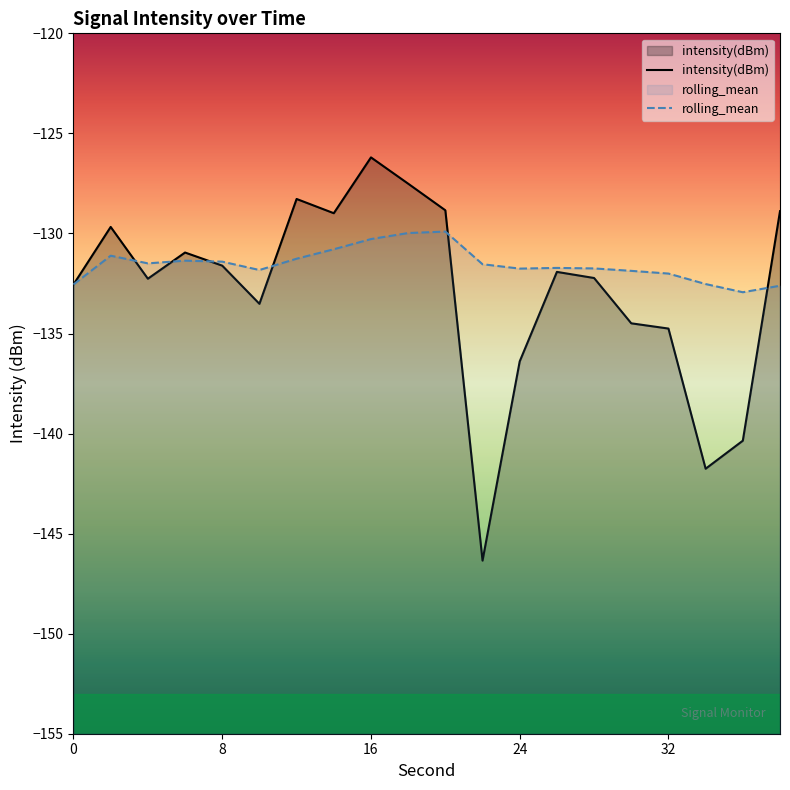

Is it true that rolling_mean equals -132.9 at 36?

True